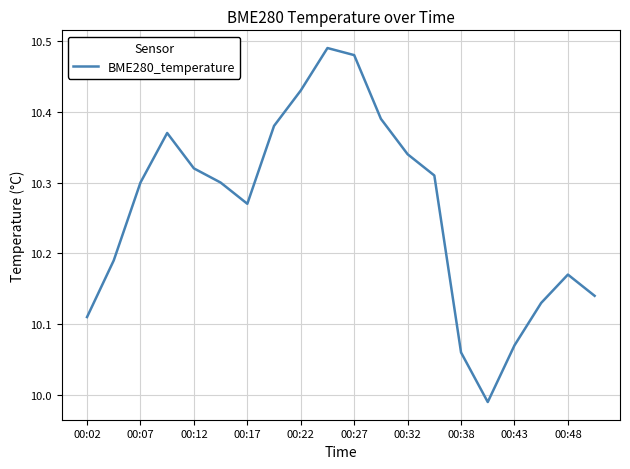

What is the difference between the maximum and minimum values?

0.5